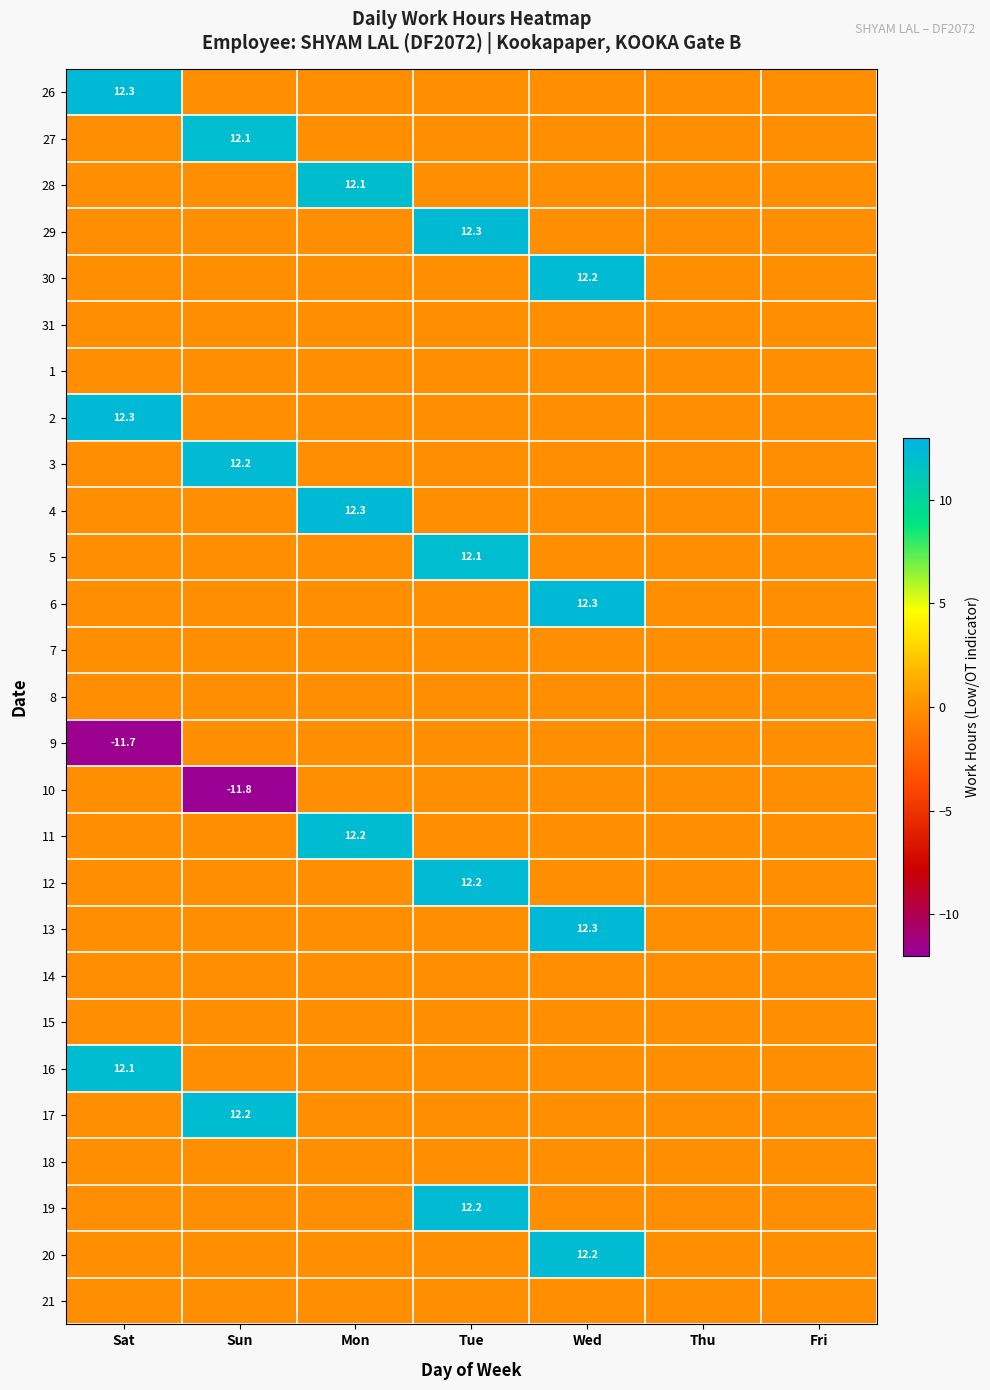

At Wed, list the series in order from smallest to largest.

26, 27, 28, 29, 31, 1, 2, 3, 4, 5, 7, 8, 9, 10, 11, 12, 14, 15, 16, 17, 18, 19, 21, 20, 30, 13, 6